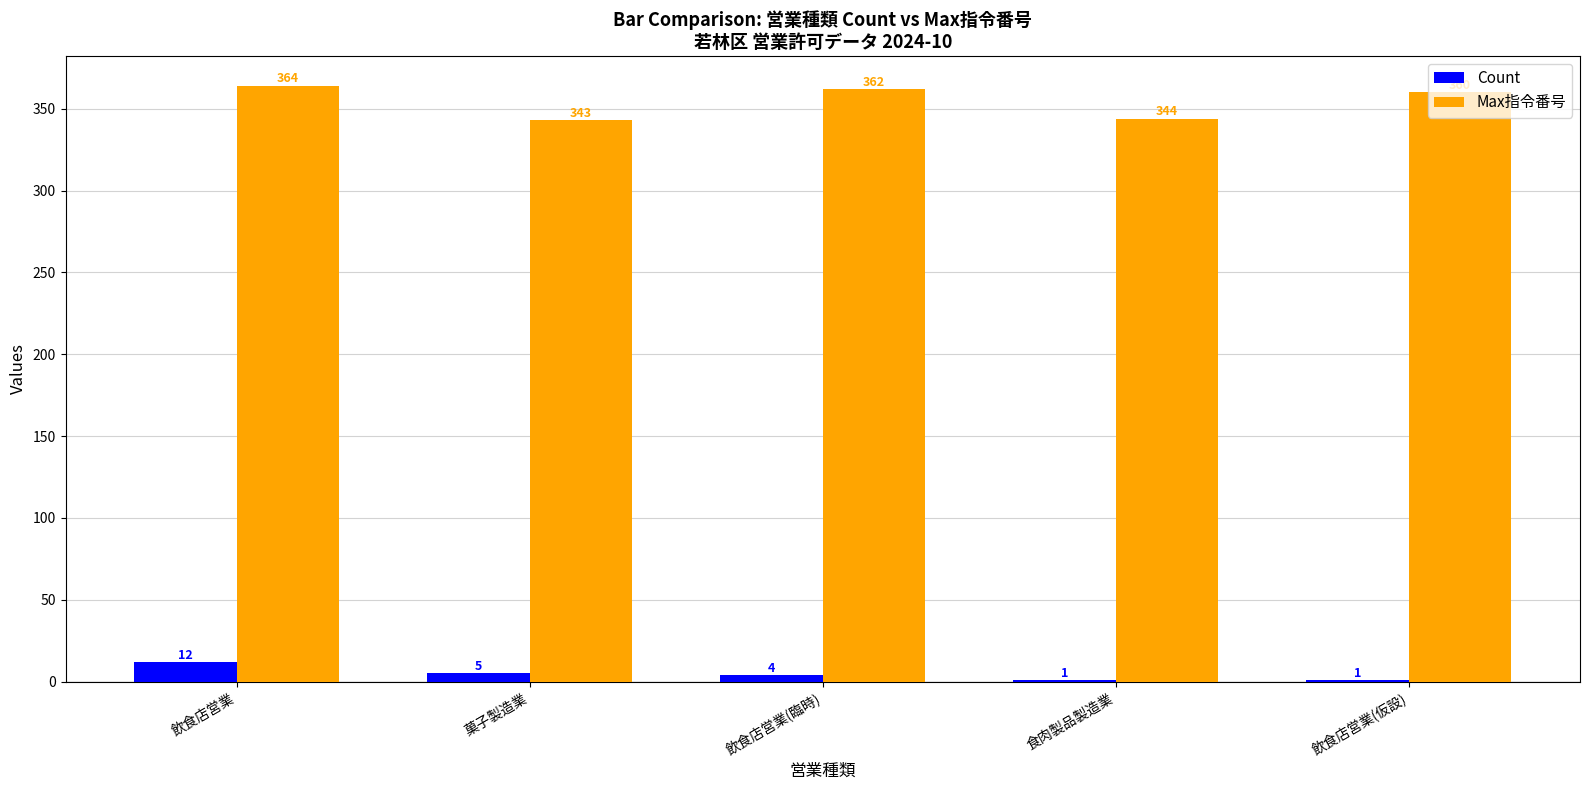

What is the highest value of the Count series?

12